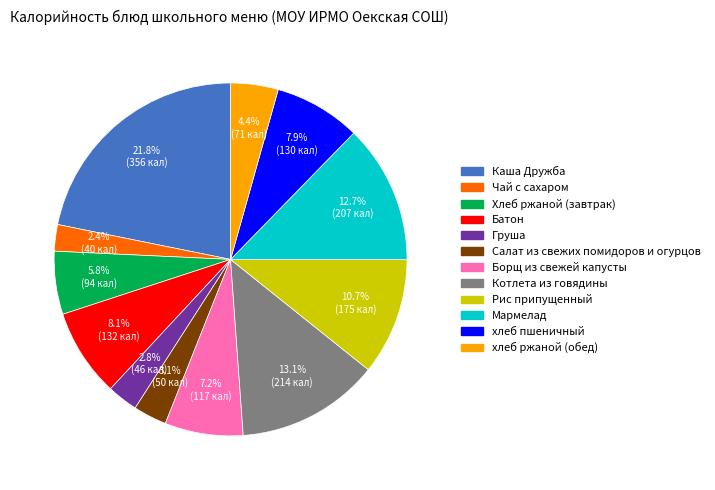

True or false: Мармелад accounts for 13% of the total.

True